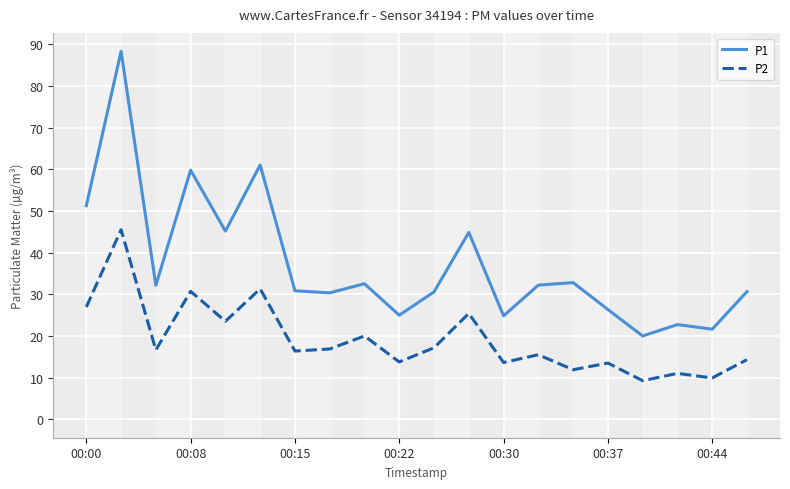

What is the difference between the maximum and minimum values in the P1 series?

68.3